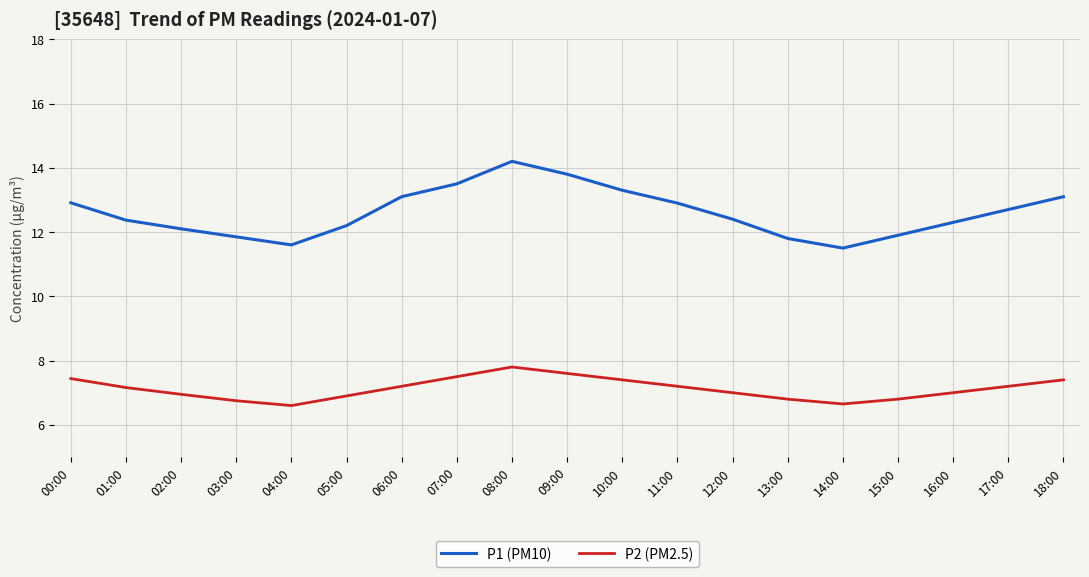

The value of P2 (PM2.5) at 07:00 is 13.3. True or false?

False